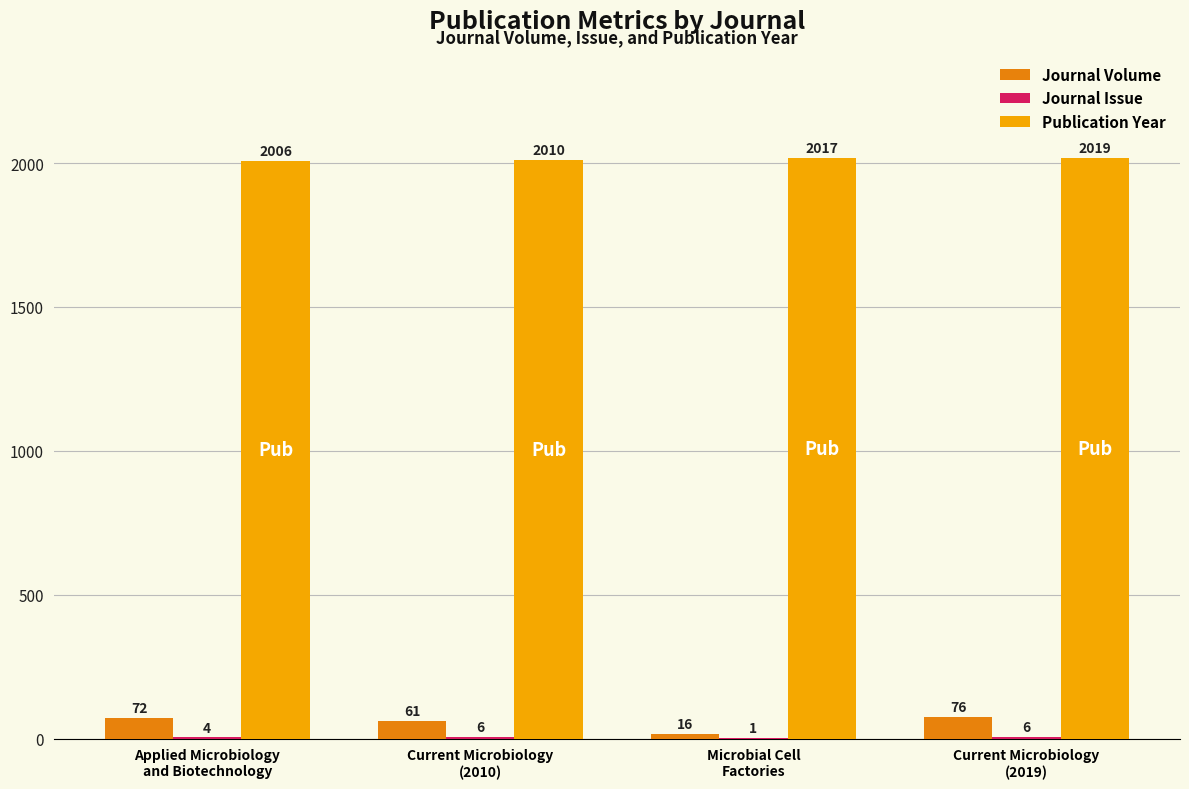

Between Microbial Cell
Factories and Current Microbiology
(2019), which series saw the biggest shift?

Journal Volume